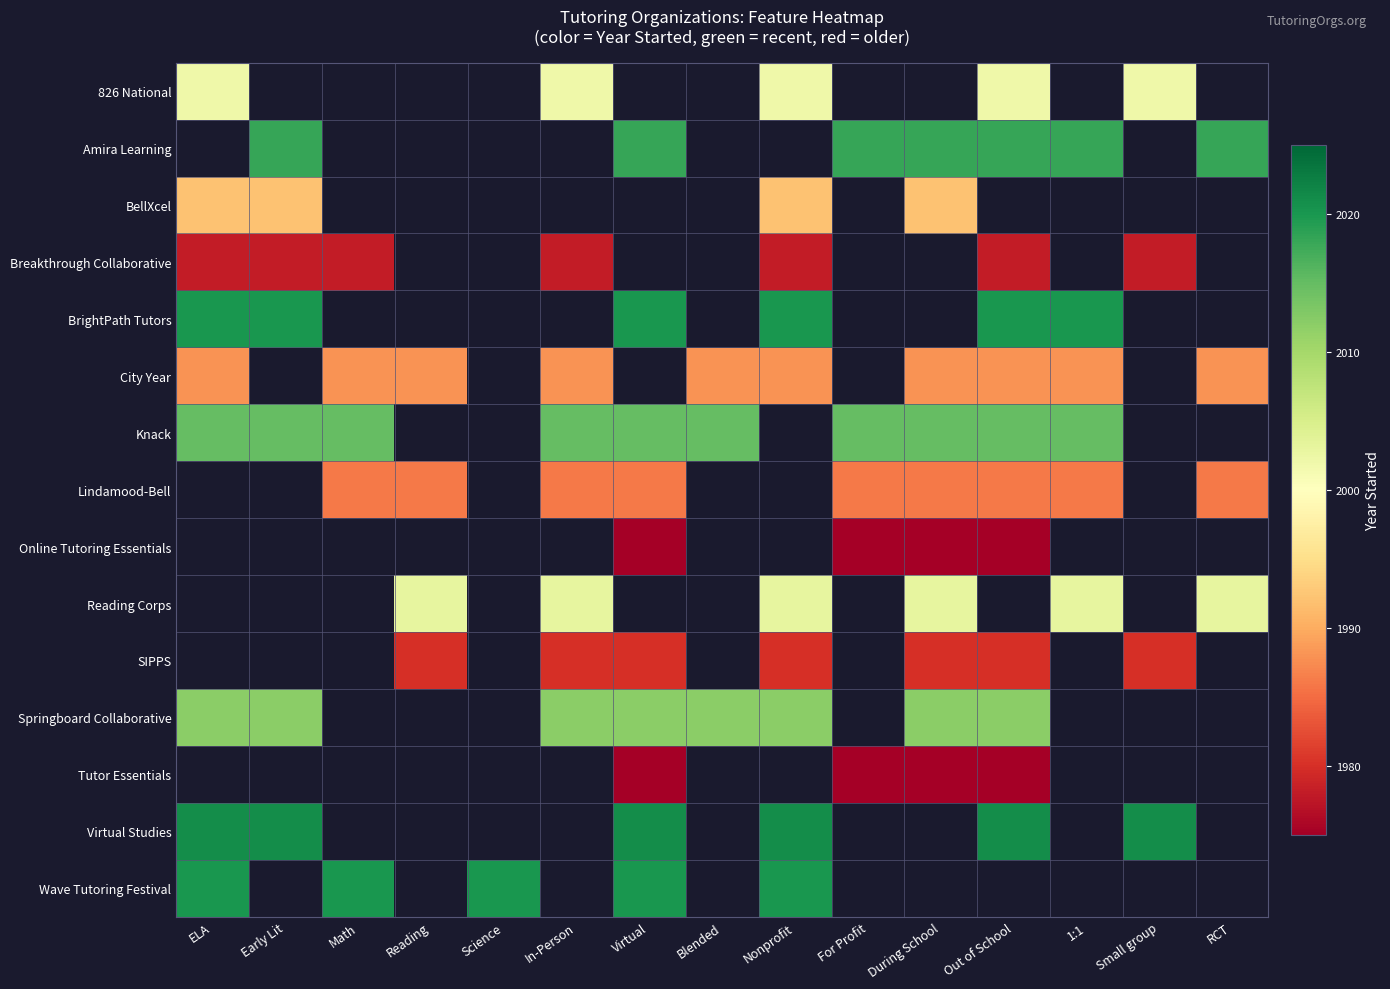

Which category has the highest value in the BrightPath Tutors series?

ELA